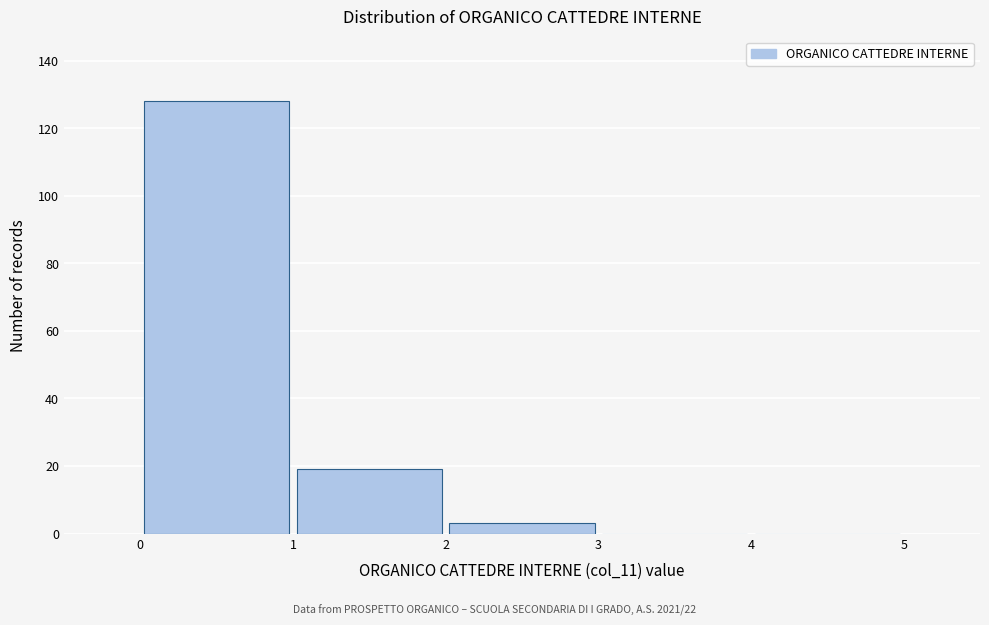

Which range on the x-axis has the tallest bar?

0 to 1